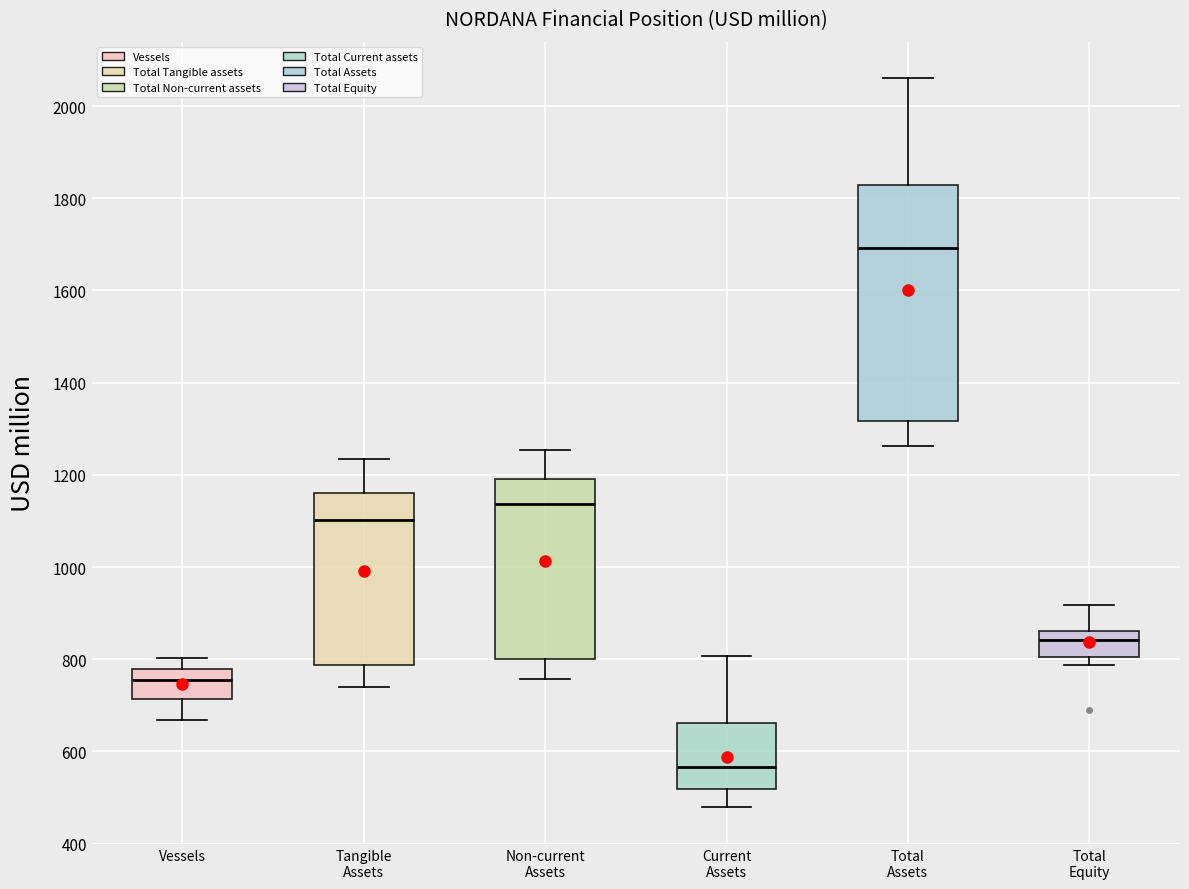

Reading left to right, transcribe this box plot: for each box, give where its median line is, the range the box spans, and where its two whiskers end, as read against the y-axis. The values are not printed on the chart, so give them approximately, as read against the axis.

Vessels: median 760, box 720 to 780, whiskers 660 to 800
Tangible Assets: median 1100, box 780 to 1160, whiskers 740 to 1240
Non-current Assets: median 1140, box 800 to 1200, whiskers 760 to 1260
Current Assets: median 560, box 520 to 660, whiskers 480 to 800
Total Assets: median 1700, box 1320 to 1820, whiskers 1260 to 2060
Total Equity: median 840, box 800 to 860, whiskers 780 to 920